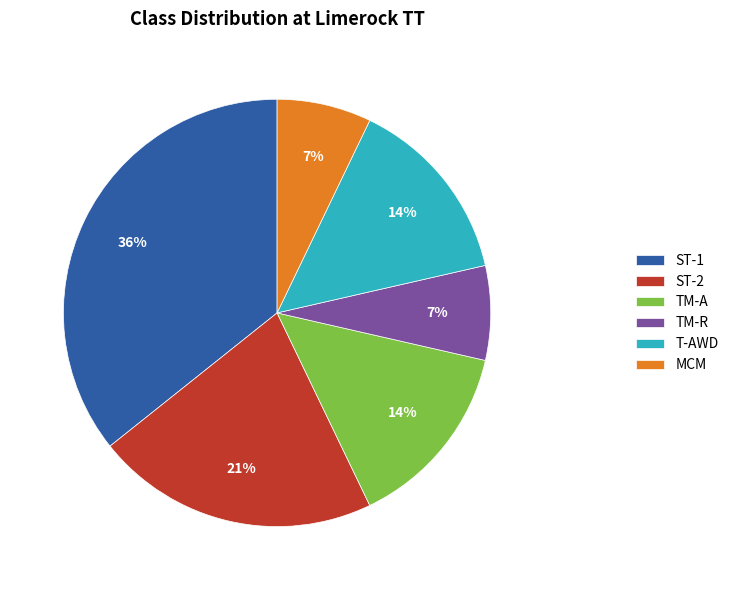

Combined, do T-AWD and MCM account for over 50%?

No